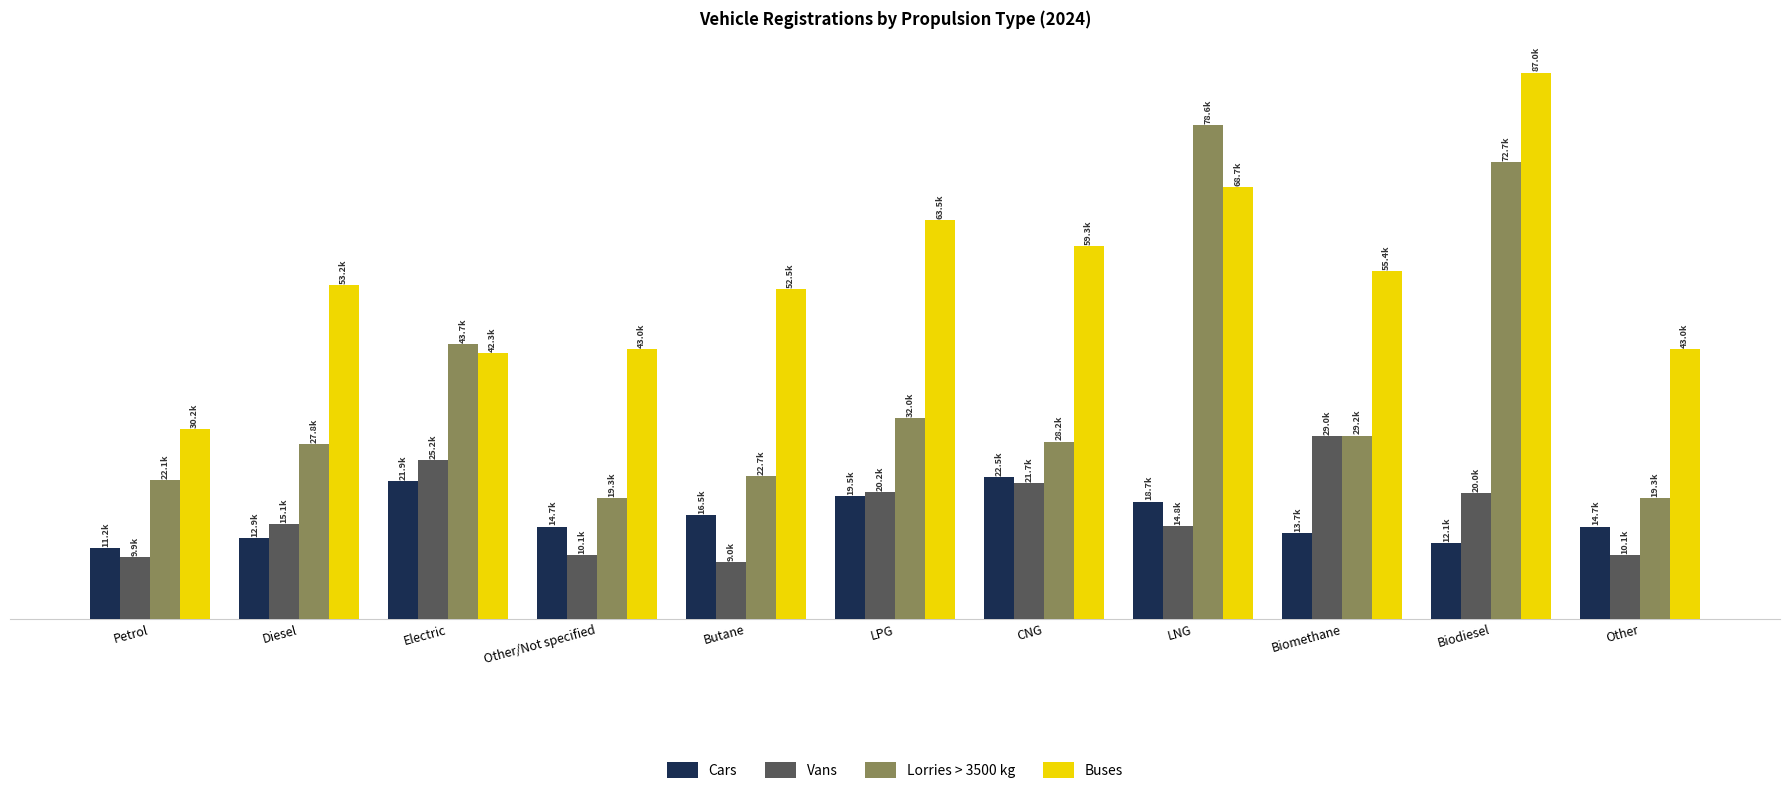

What is the total value across all series at Biomethane?

127302